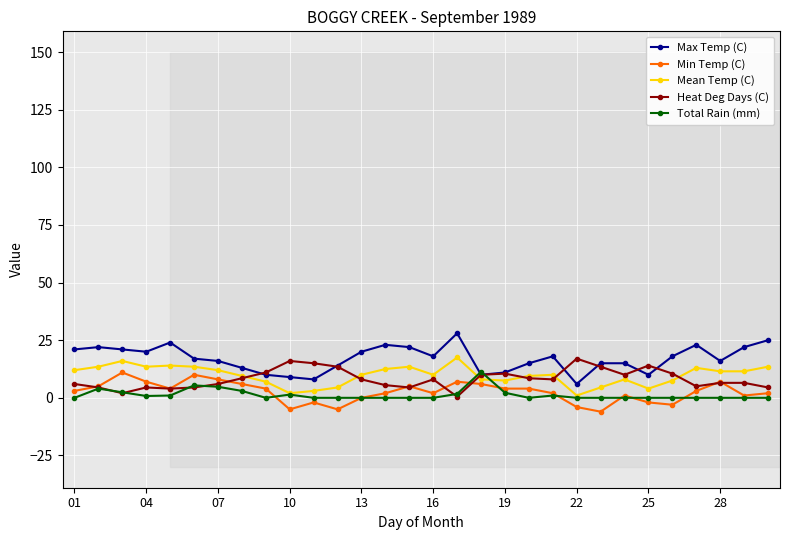

Which series has the widest spread of values?

Max Temp (C)